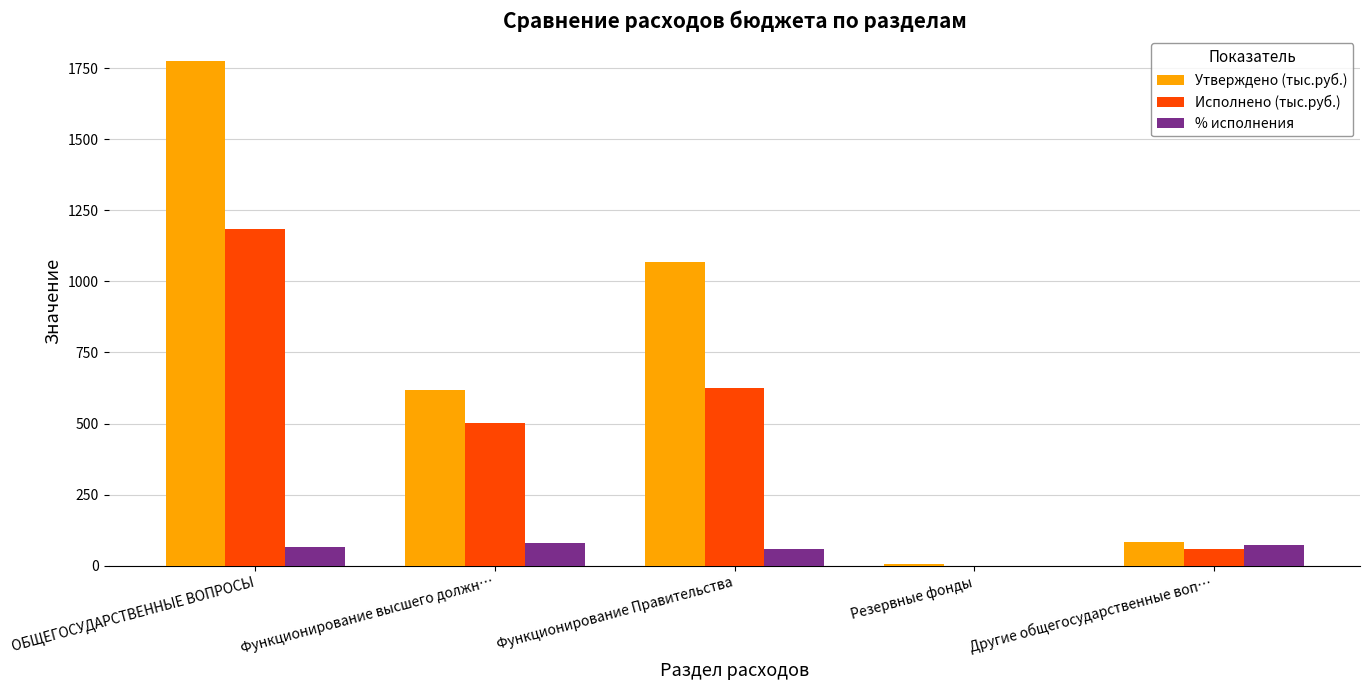

The % исполнения series shows 73.6 at Другие общегосударственные воп…. True or false?

True